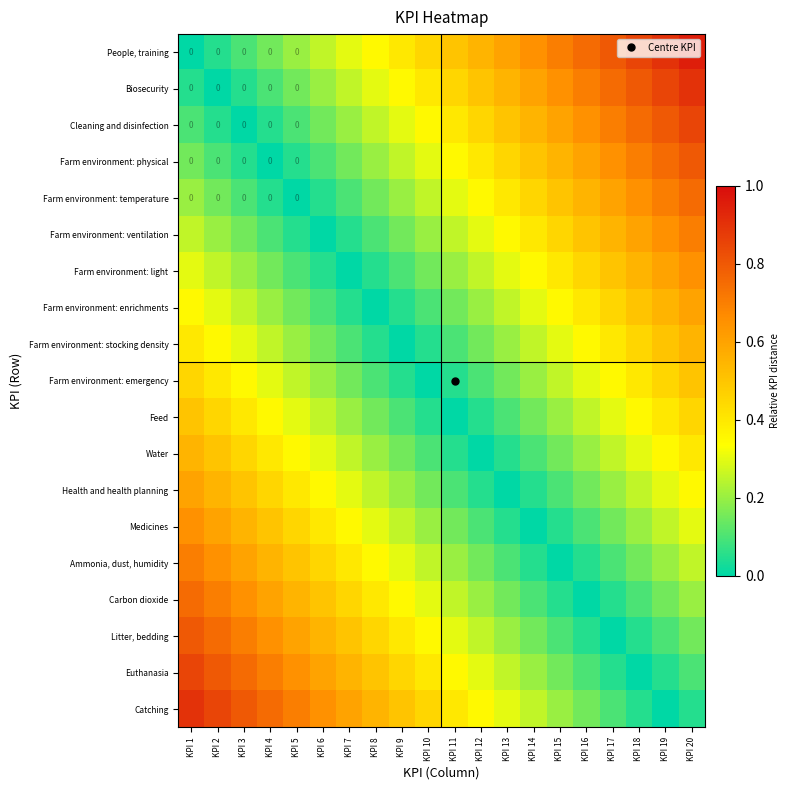

Which series changed the most between KPI 4 and KPI 9?

Ammonia, dust, humidity